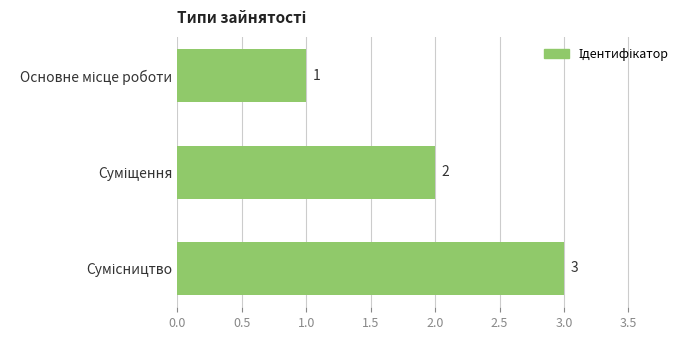

Count the values in the range 1 to 3.

3